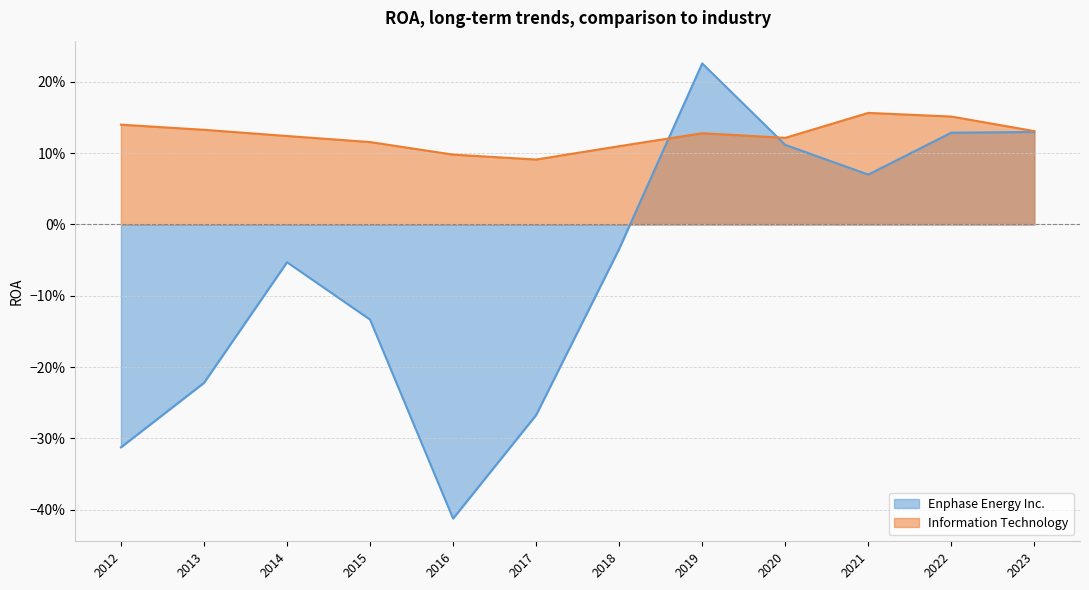

Rank the series by their average value, from lowest to highest.

Enphase Energy Inc., Information Technology